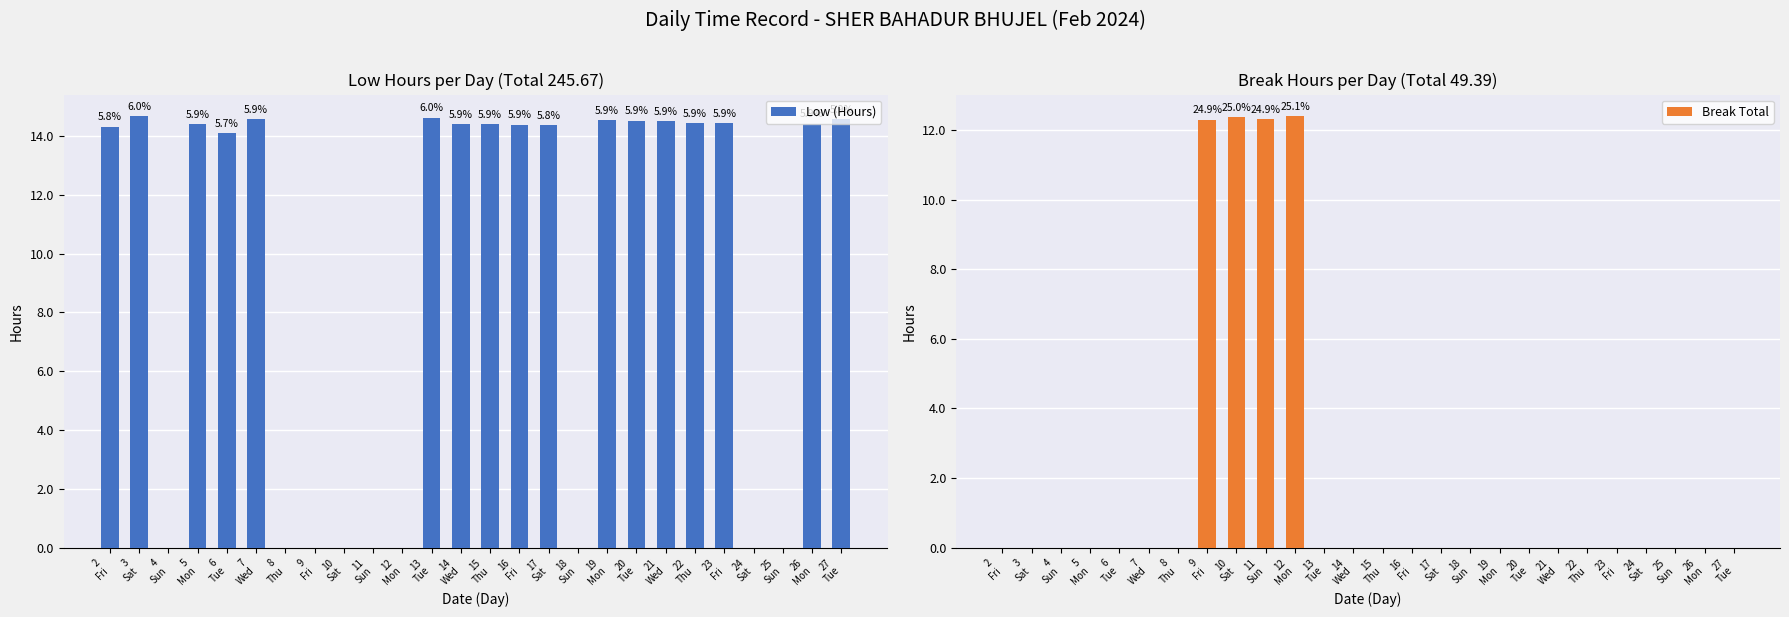

Which series has the widest spread of values?

Low (Hours)